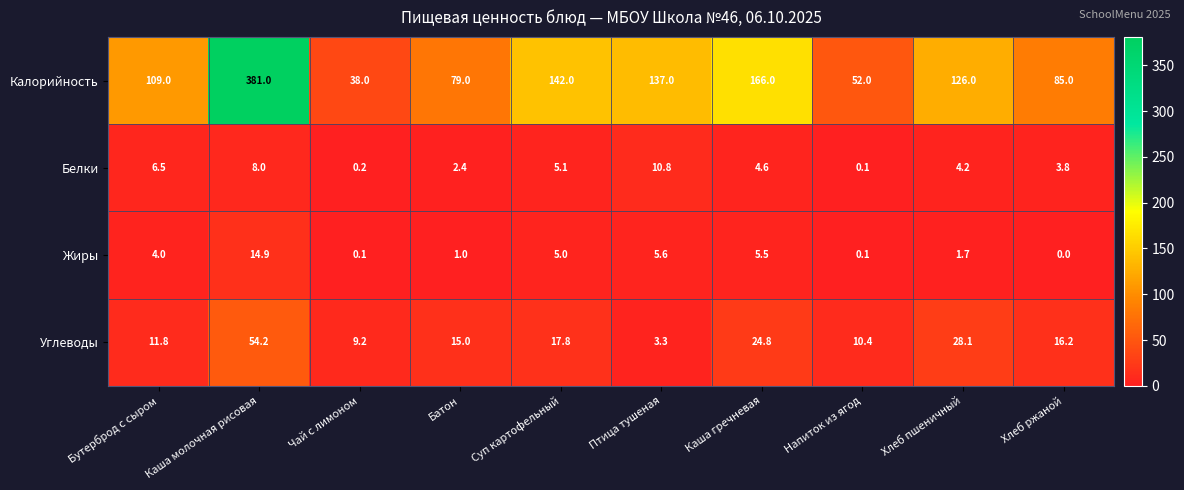

At which category is the sum across all series the highest?

Каша молочная рисовая